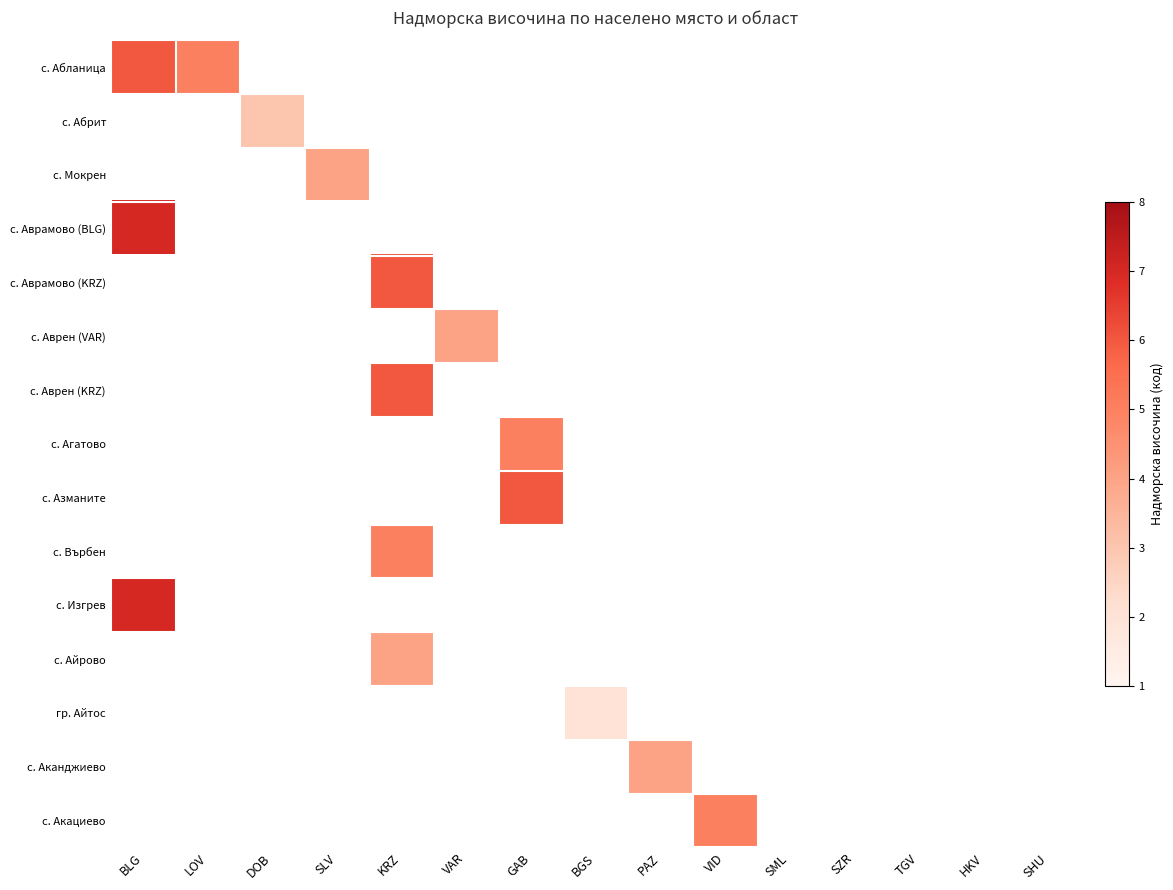

At SZR, list the series in order from smallest to largest.

с. Абланица, с. Абрит, с. Мокрен, с. Аврамово (BLG), с. Аврамово (KRZ), с. Аврен (VAR), с. Аврен (KRZ), с. Агатово, с. Азманите, с. Върбен, с. Изгрев, с. Айрово, гр. Айтос, с. Аканджиево, с. Акациево